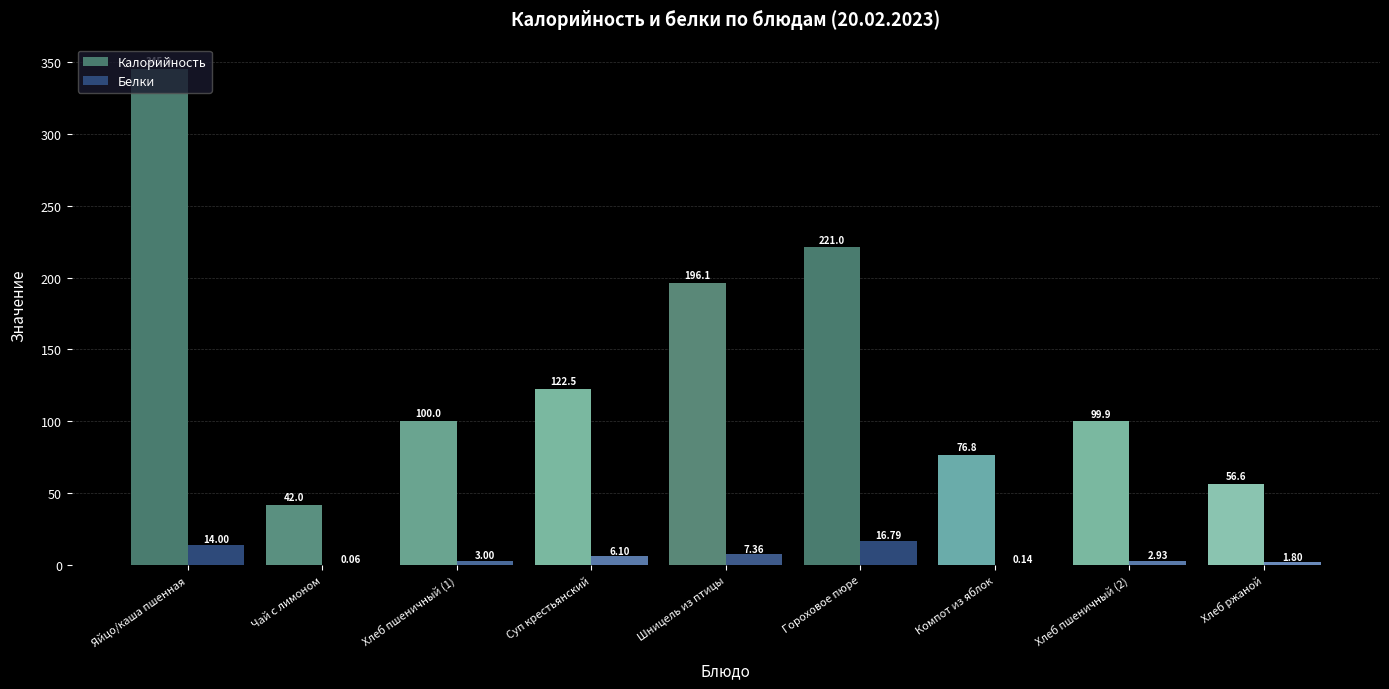

What is the sum of all Белки values?

52.2